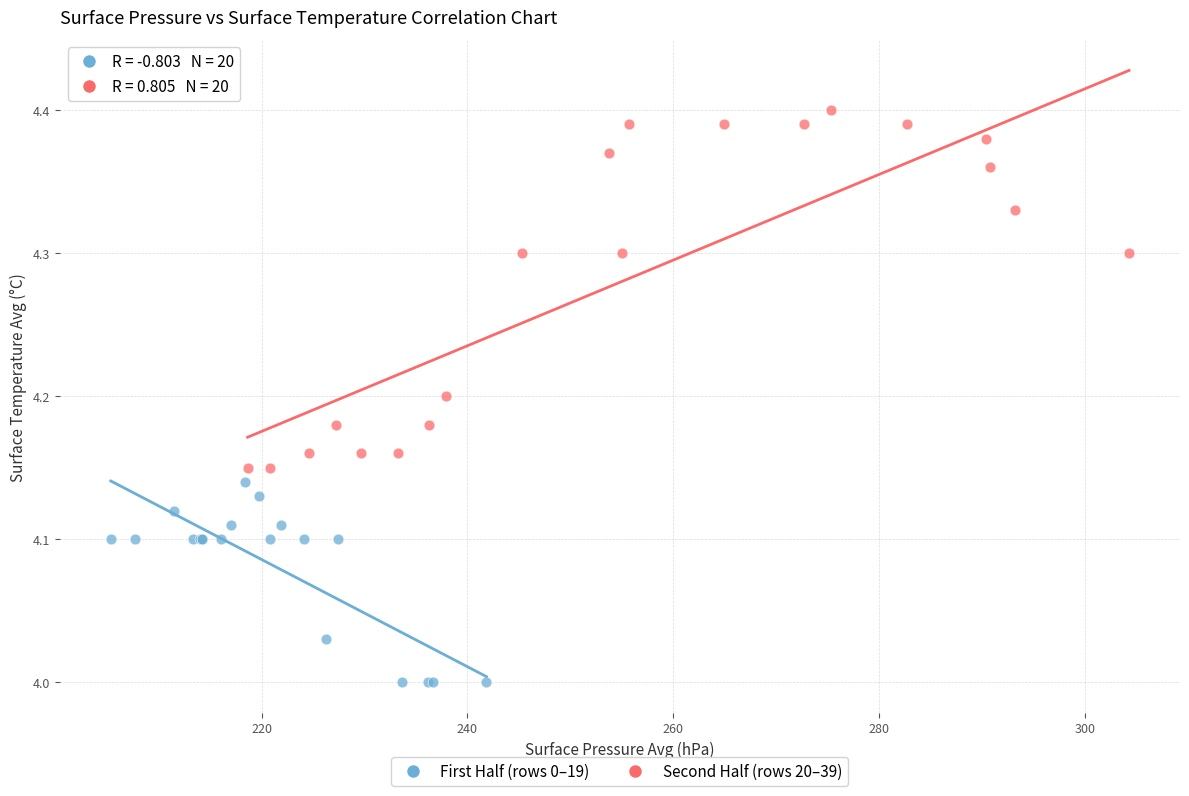

Which series contains the lowest Y value?

First Half (rows 0–19)